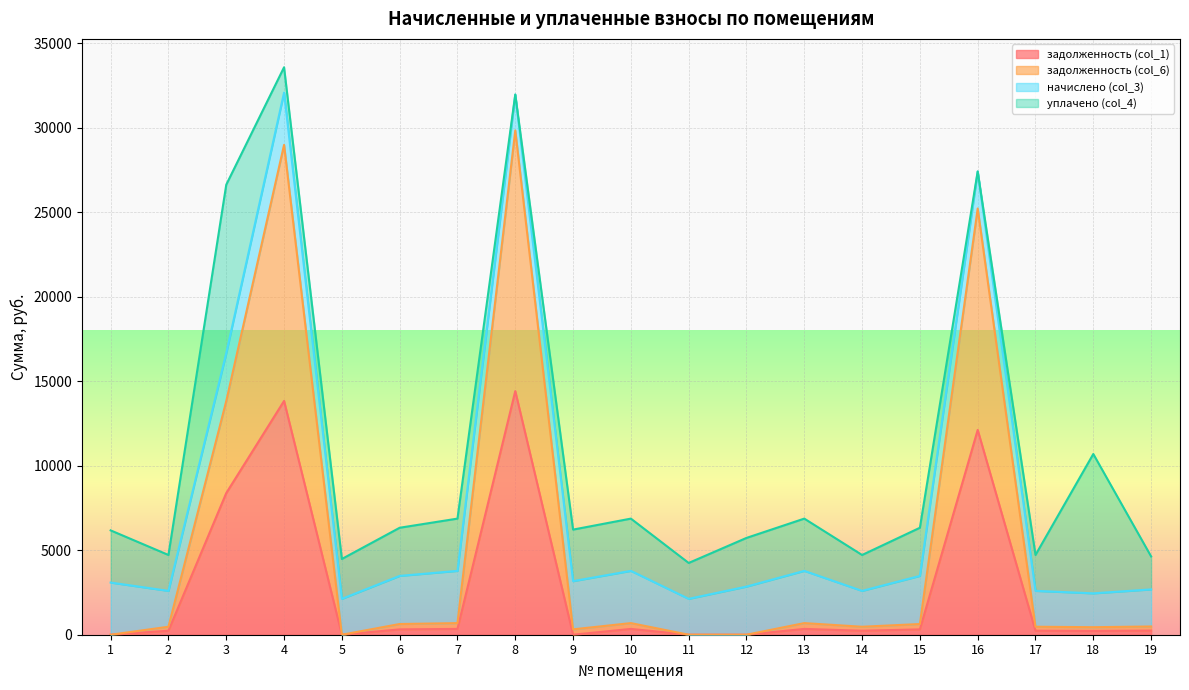

Where is the first local maximum for задолженность (col_6)?

4